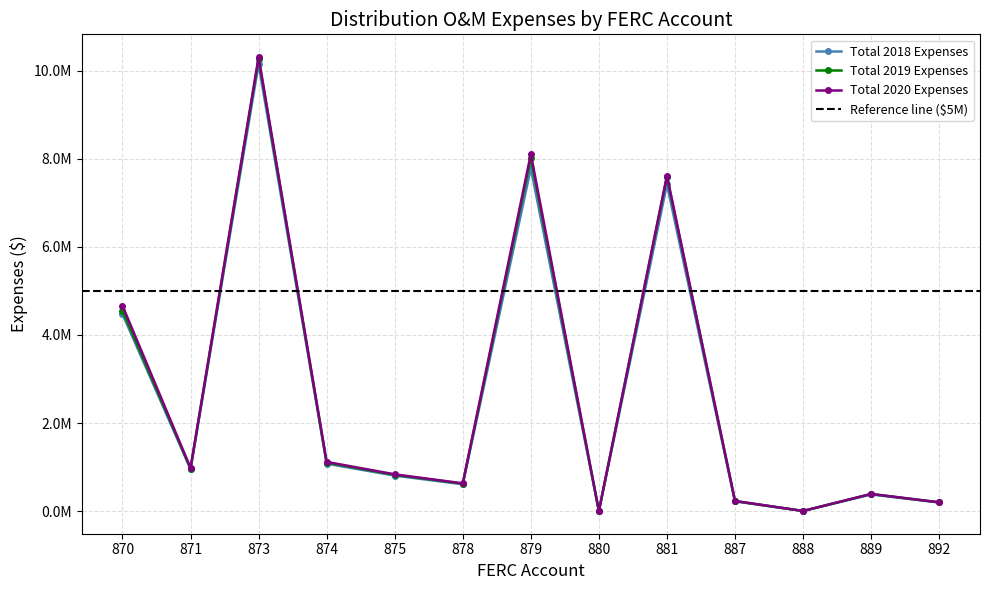

What is the average value of the Total 2018 Expenses series?

2621297.5